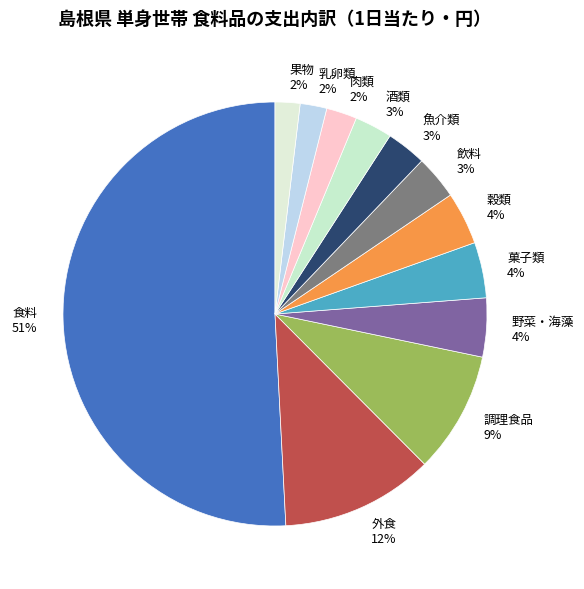

Which slice is the largest?

食料